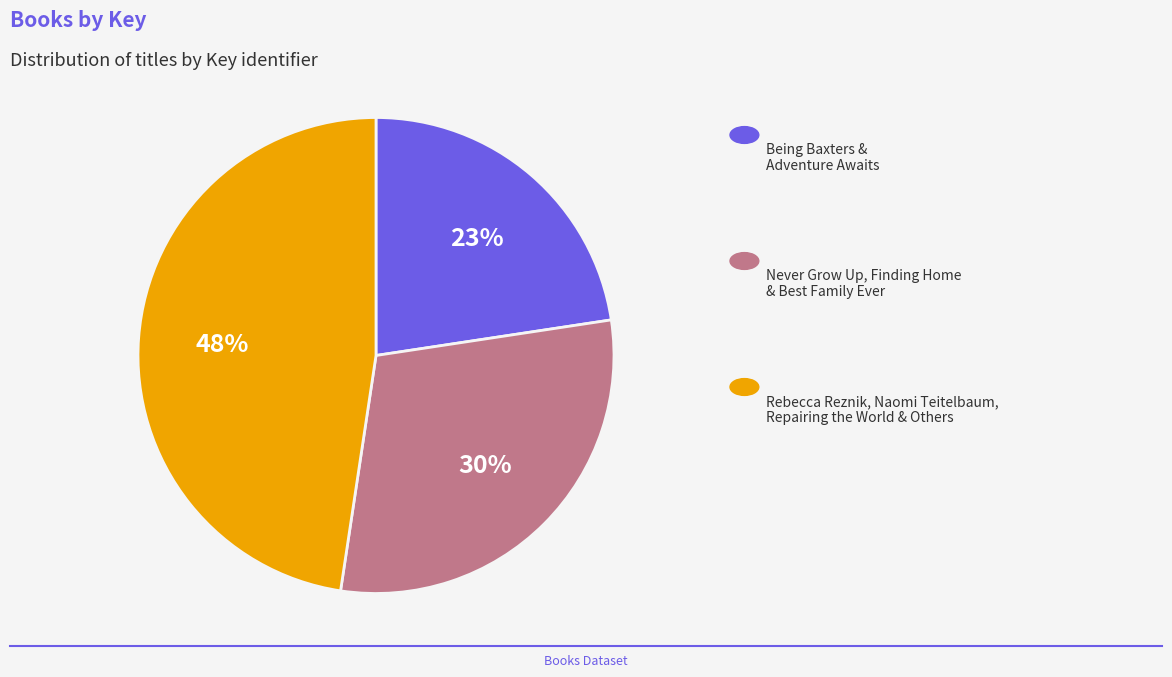

To the nearest percent, what is the average slice percentage?

33%